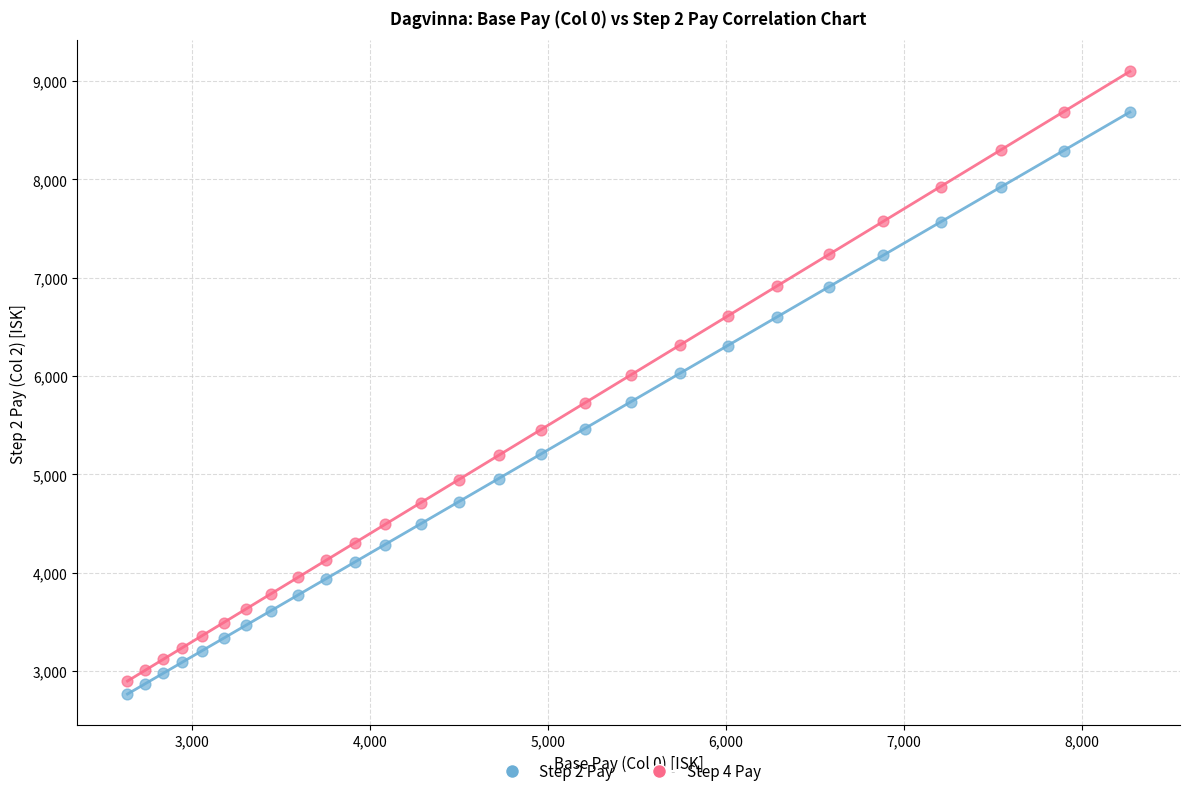

What are all the series names shown in the legend?

Step 2 Pay, Step 4 Pay